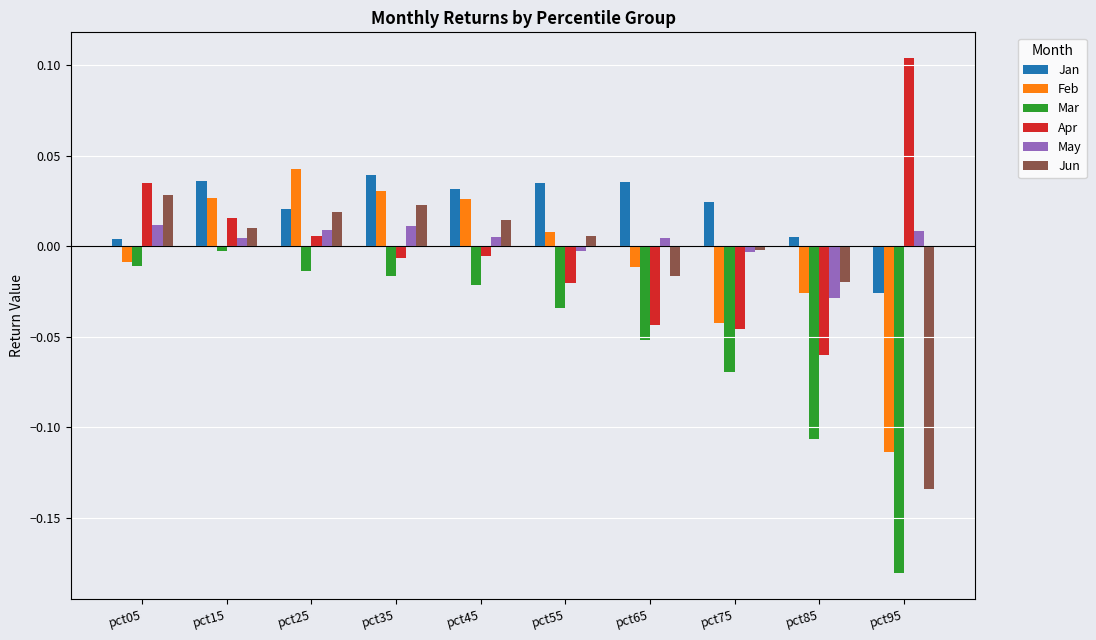

Which category has the highest value across all series?

pct95